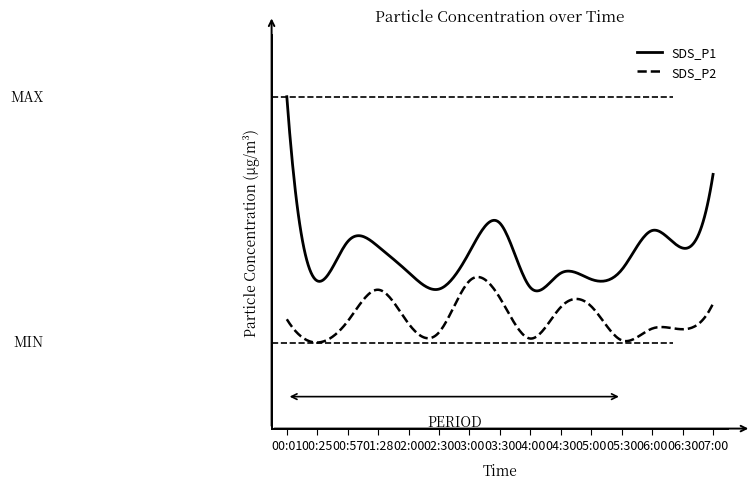

Which series has the largest range (max minus min)?

SDS_P1